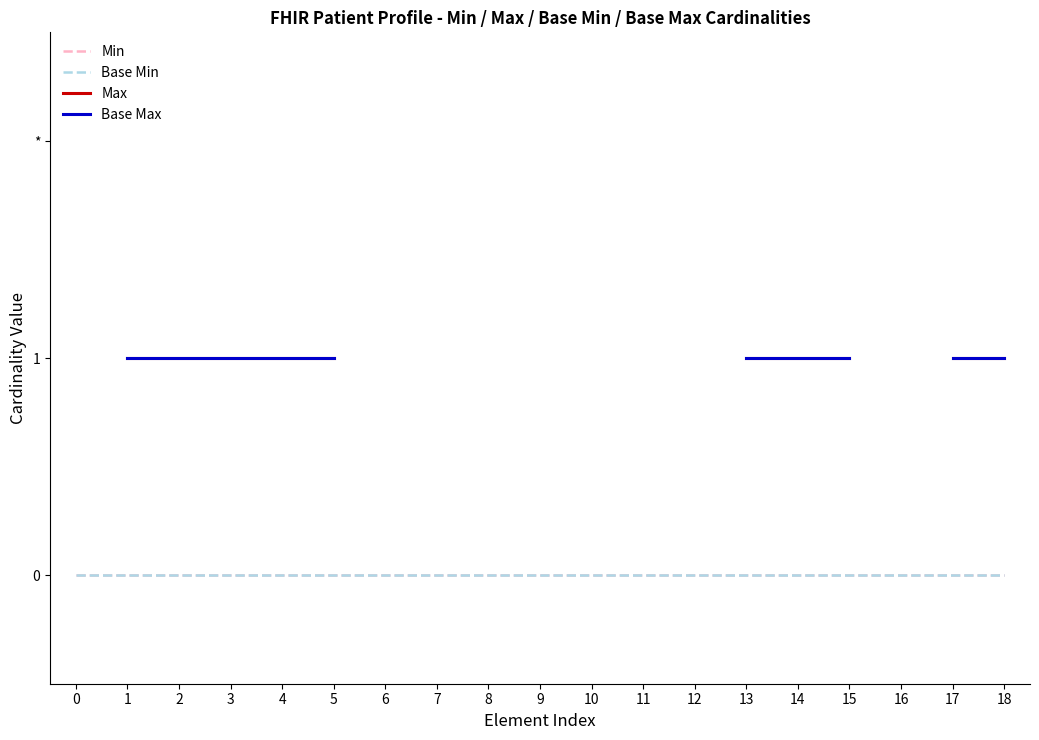

What is the greatest value displayed?

1.0